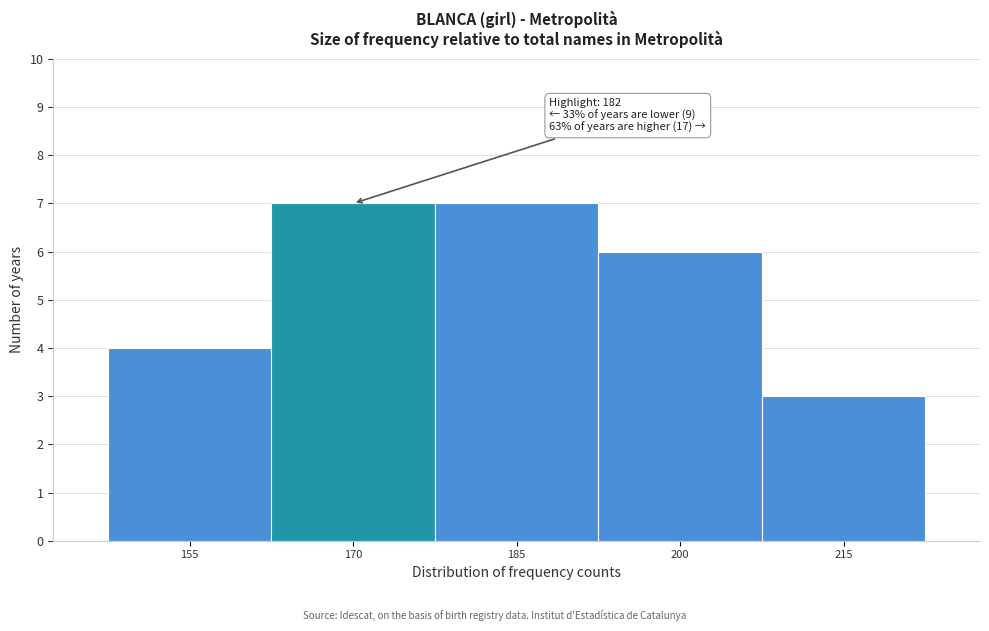

Reading left to right, extract all data points from this chart.

155=4	170=7	185=7	200=6	215=3